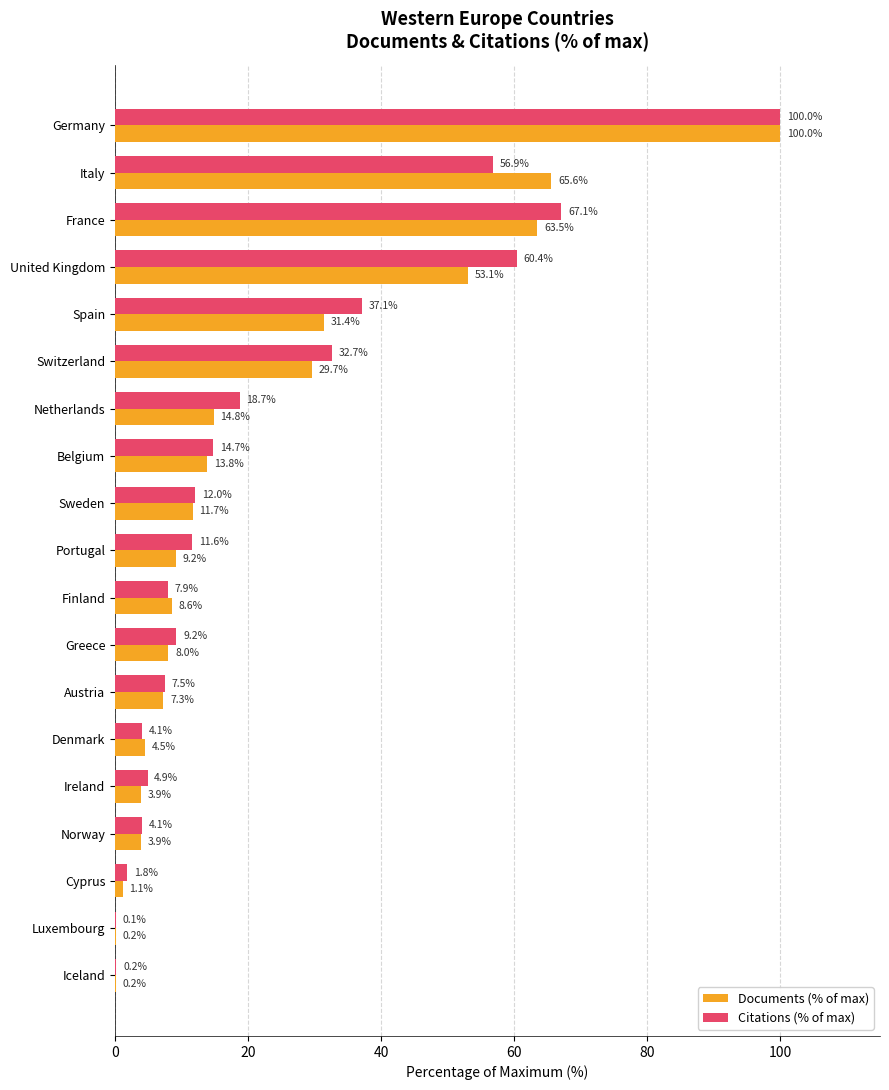

What is the total value across all series at Luxembourg?

0.3